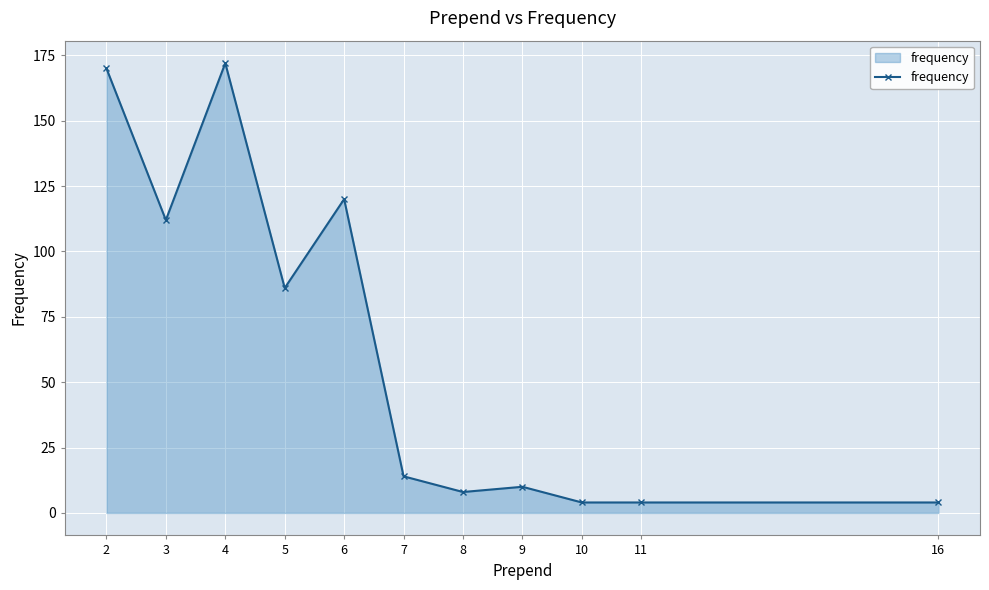

At which category does the data reach its first local valley?

3